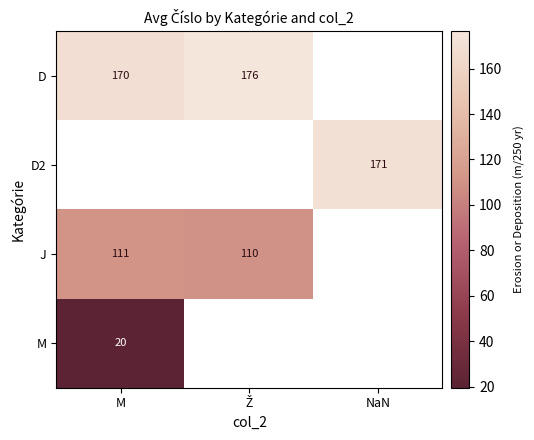

What is the maximum value shown in the chart?

176.5